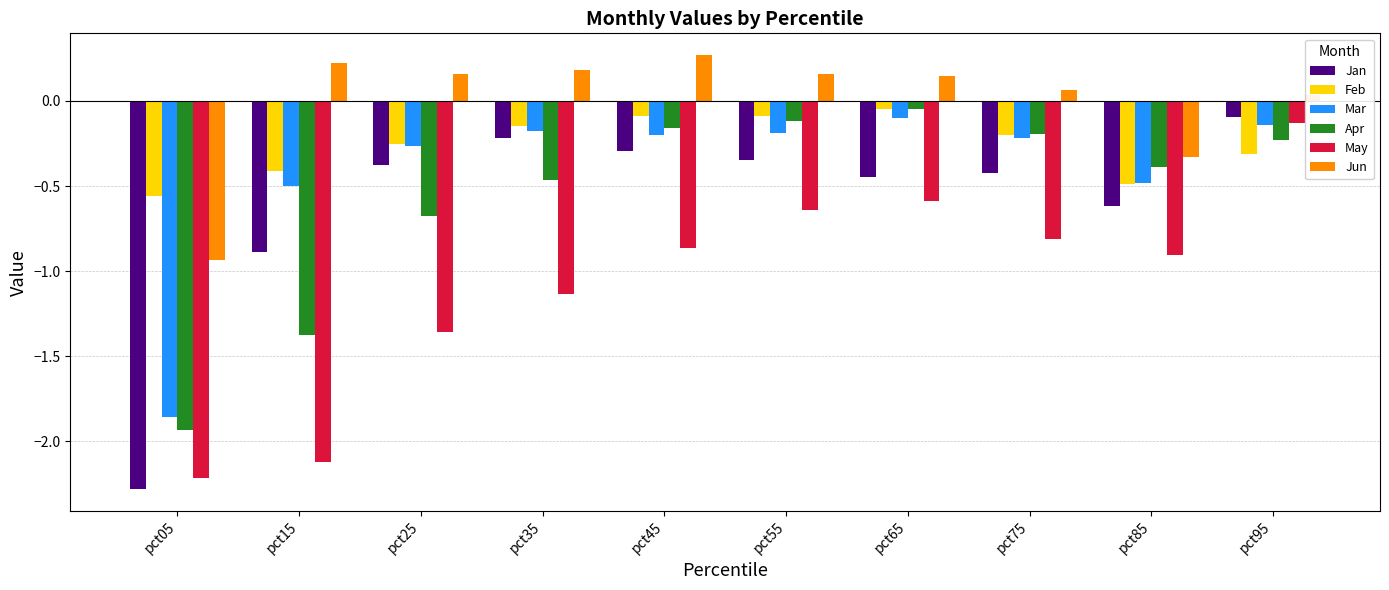

True or false: Mar has a value of -0.1 at pct55.

False